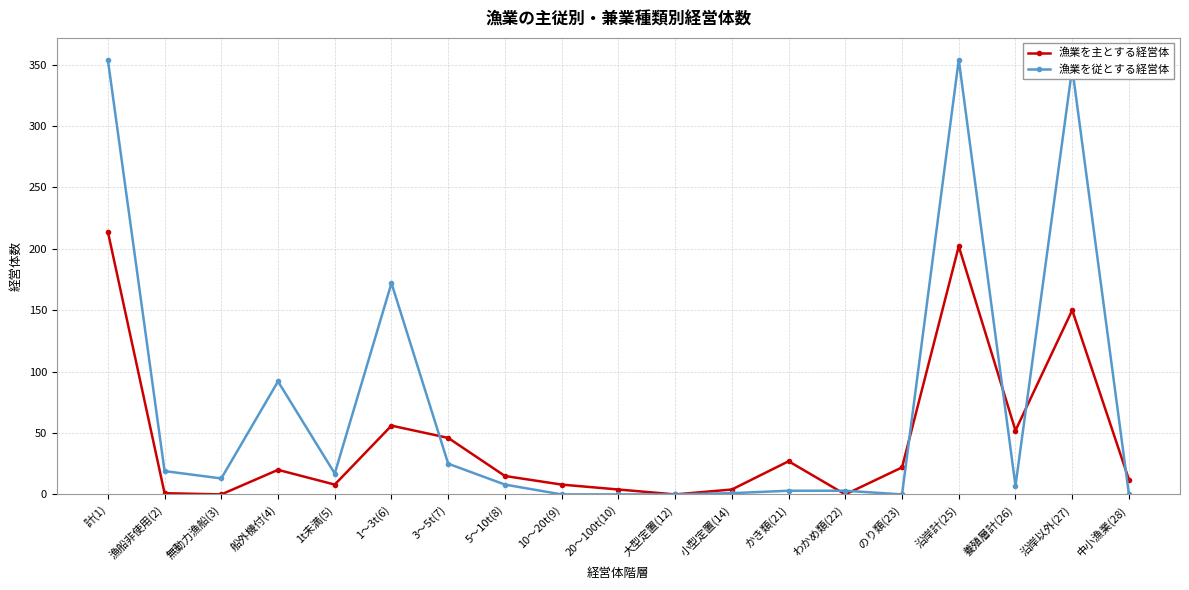

At which category does 漁業を従とする経営体 reach its first local peak?

船外機付(4)